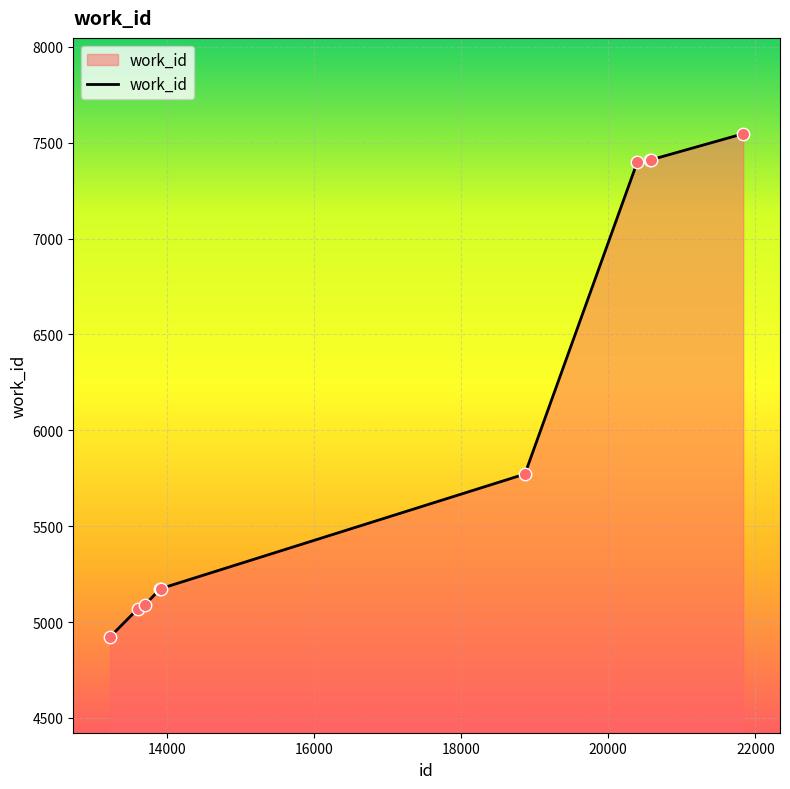

What is the maximum value shown in the chart?

7547